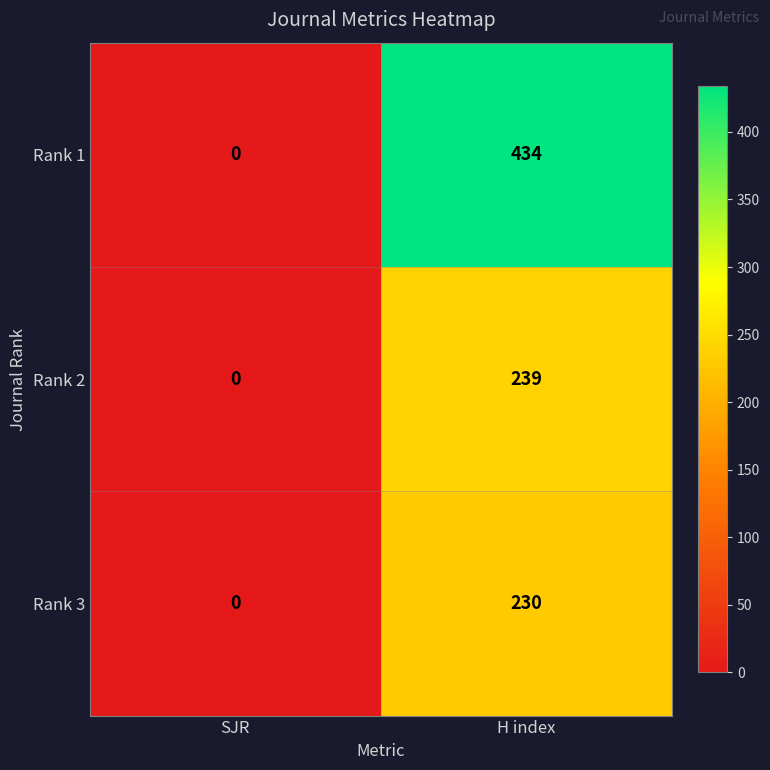

Reading left to right, list all the values displayed in this chart.

Rank 1: SJR=0	H index=434
Rank 2: SJR=0	H index=239
Rank 3: SJR=0	H index=230